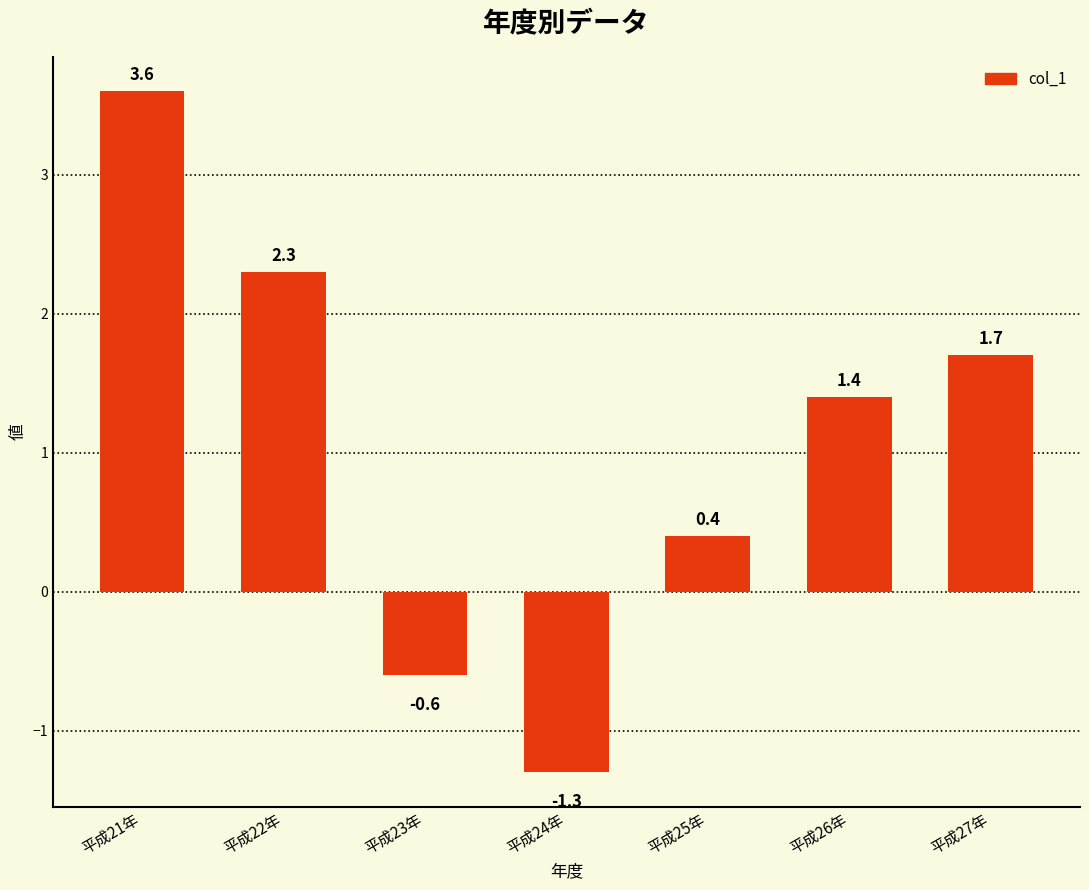

The chart shows a value of 3.6 at 平成21年. True or false?

True